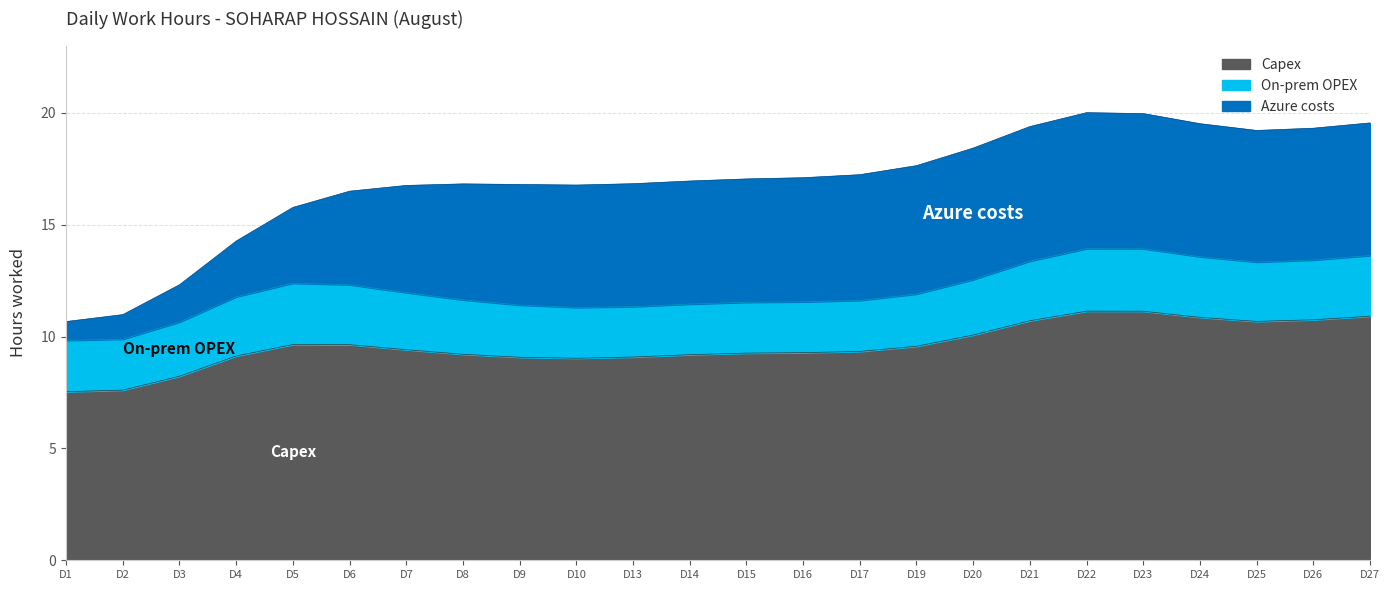

In Azure costs, how many points are lower than both neighbors (excluding endpoints)?

2